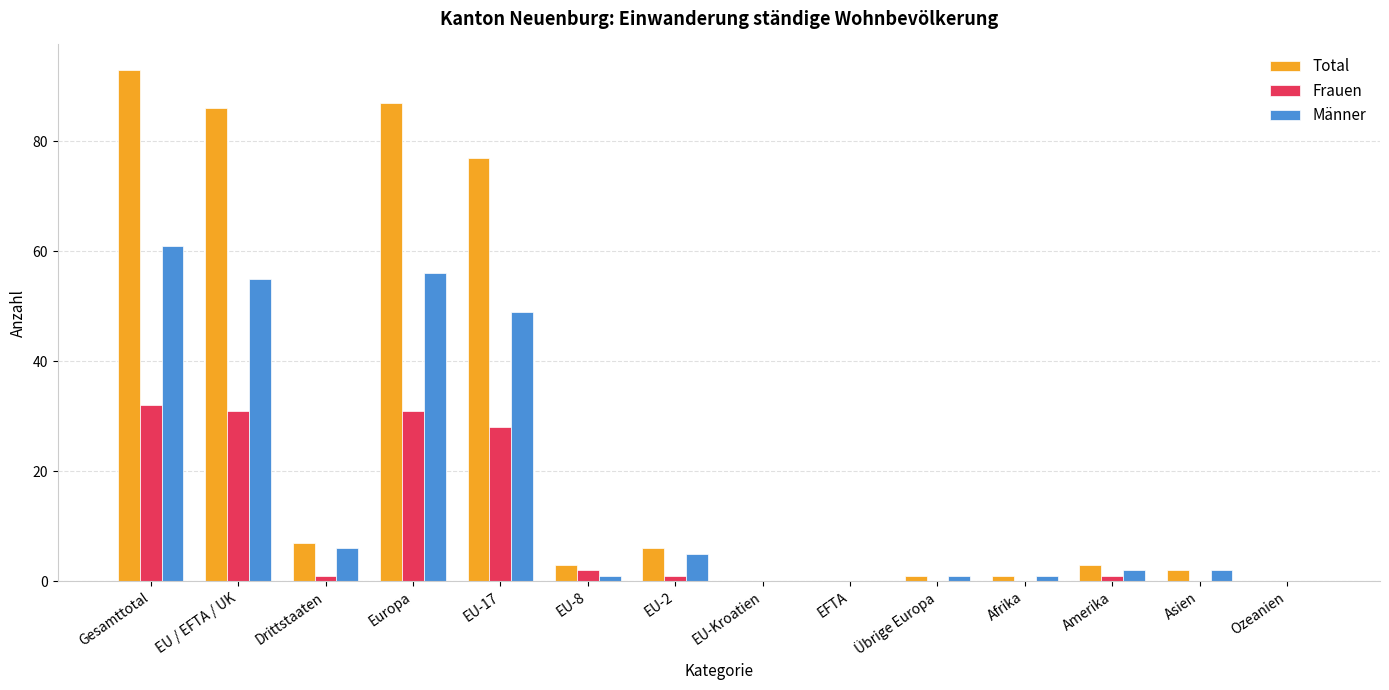

Which category has the highest value across all series?

Gesamttotal